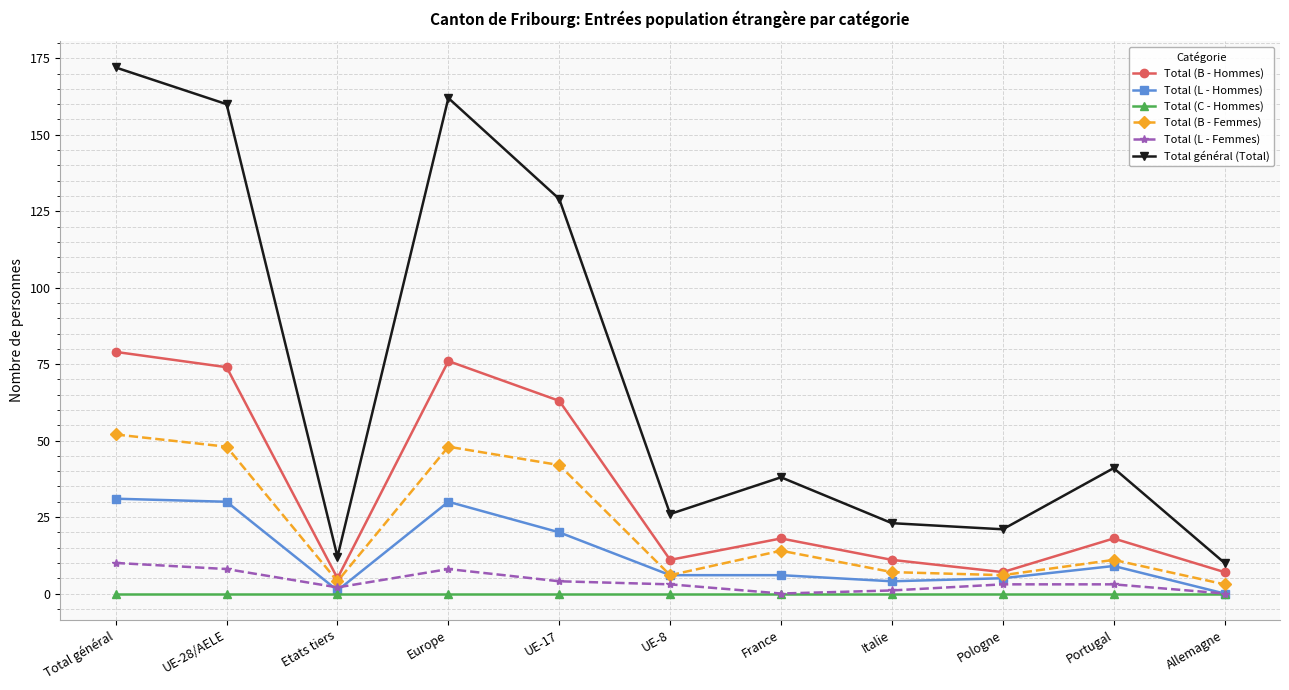

How many values in Total (L - Hommes) are above zero?

10